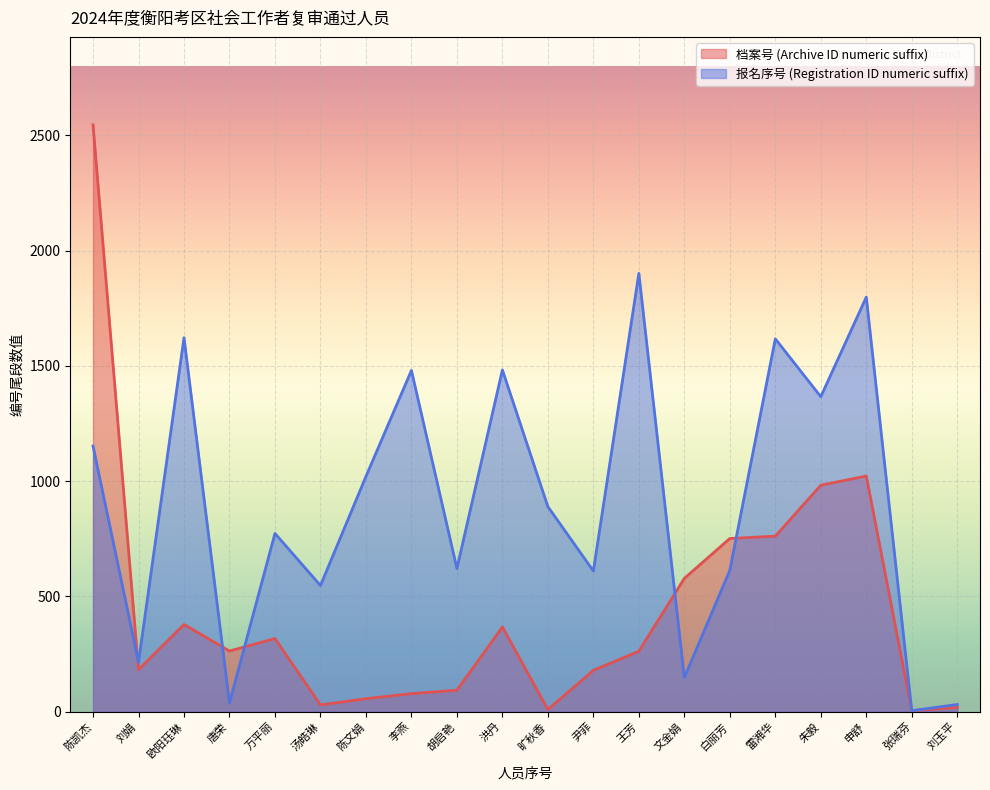

Reading right to left, extract all data points from this chart.

档案号 (Archive ID numeric suffix): 18	4	1022	982	761	751	578	262	179	9	367	93	78	56	29	317	263	378	182	2545
报名序号 (Registration ID numeric suffix): 31	4	1798	1366	1617	613	148	1901	610	889	1482	621	1480	1020	547	773	38	1622	214	1152